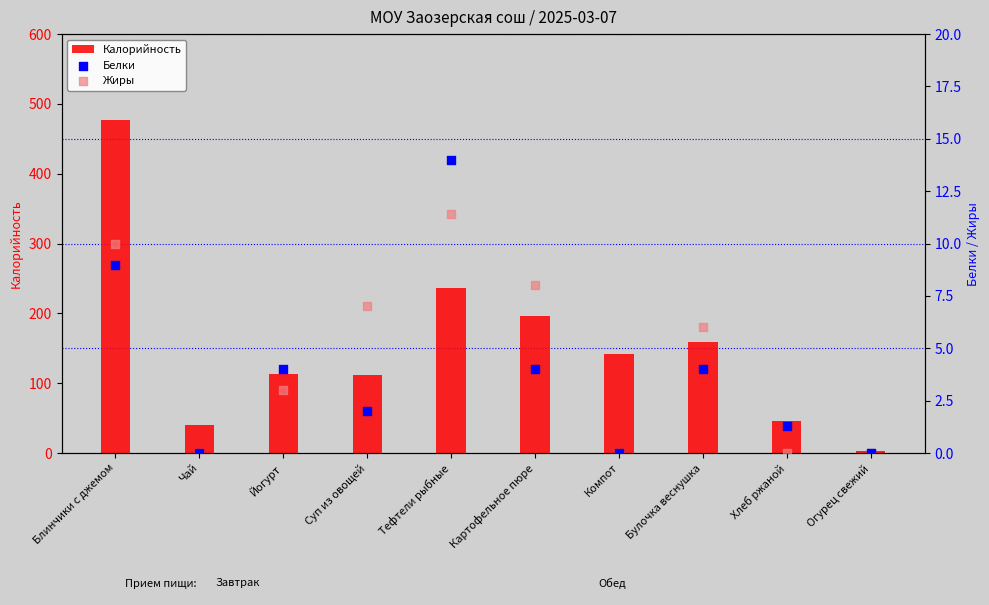

What is the total value across all series at Блинчики с джемом?

496.0